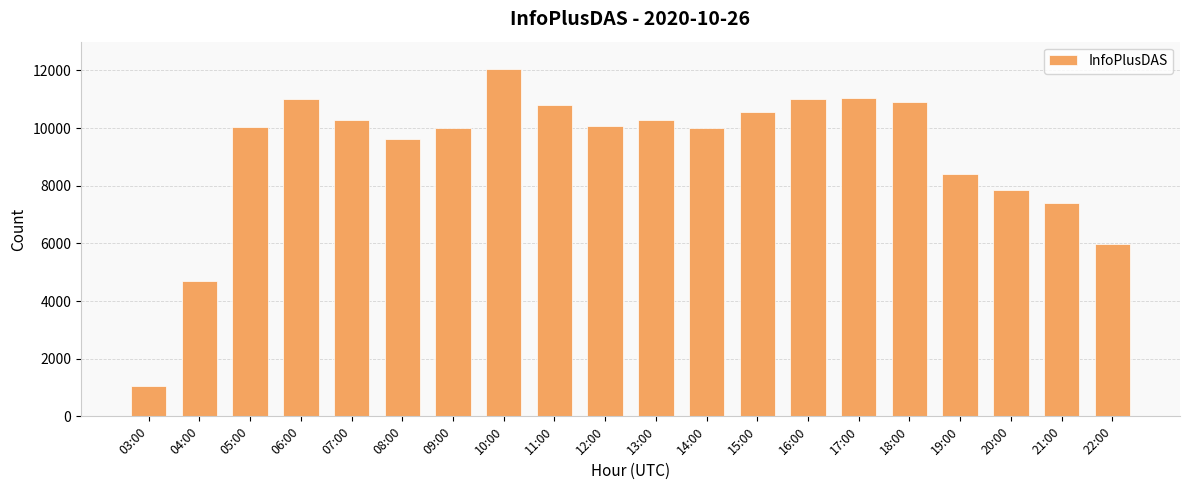

Are the bars grouped side by side (vs. stacked)?

No